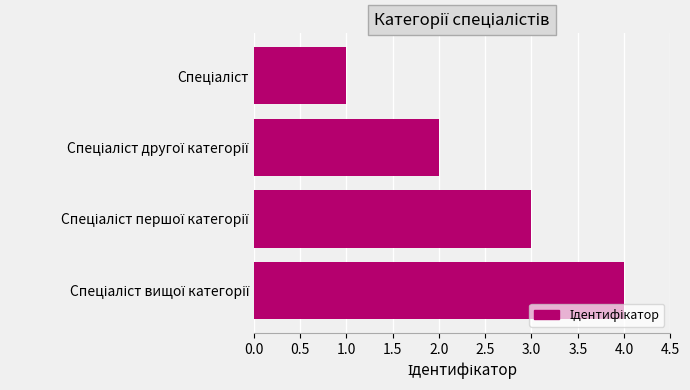

How many bars are there in total?

4